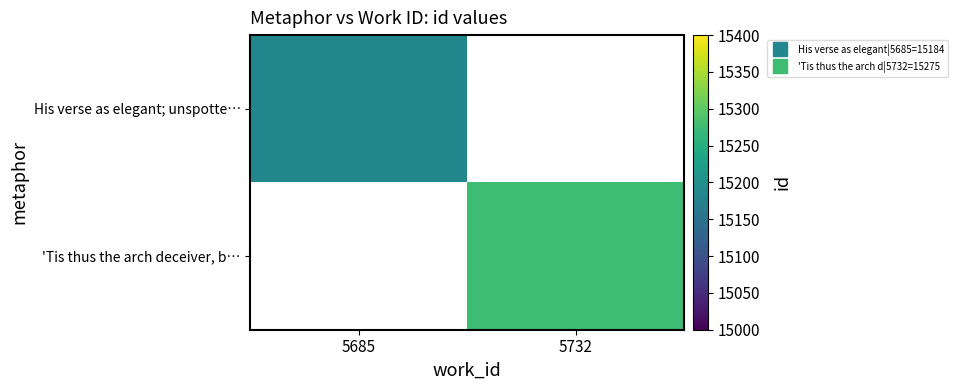

At how many categories does at least one series exceed 15210?

1